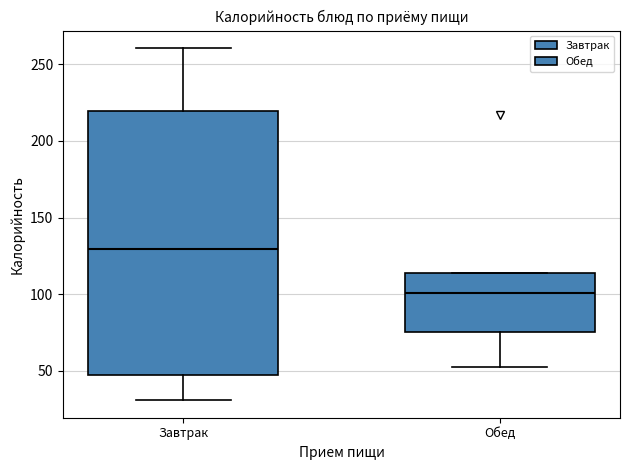

Reading left to right, read every box against the y-axis: the position of its median line, the range the box covers, and the ends of its whiskers. The values are not printed on the chart, so give them approximately, as read against the axis.

Завтрак: median 130, box 45 to 220, whiskers 30 to 260
Обед: median 100, box 75 to 115, whiskers 50 to 115